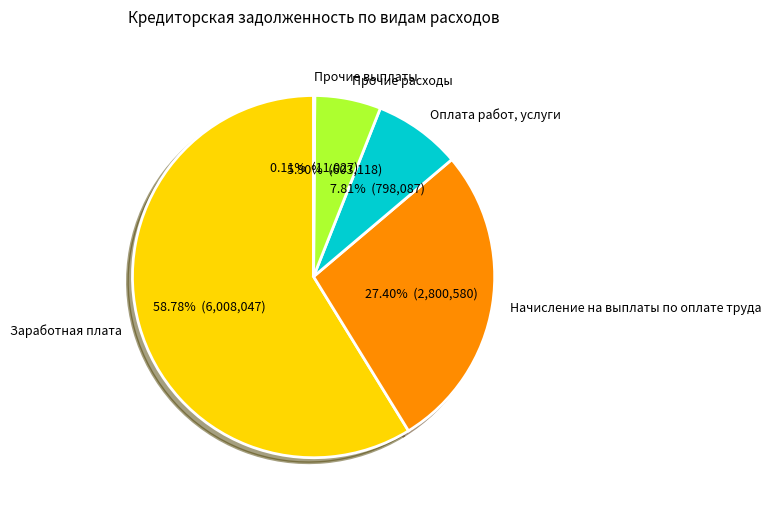

Which category has the biggest portion of the pie?

Заработная плата